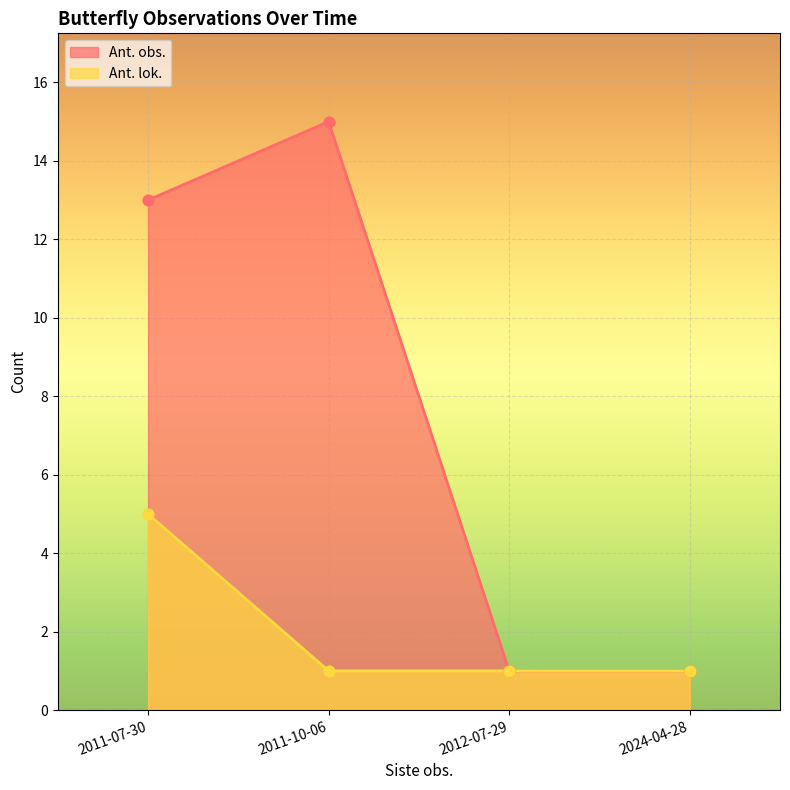

What are all the series names shown in the legend?

Ant. obs., Ant. lok.